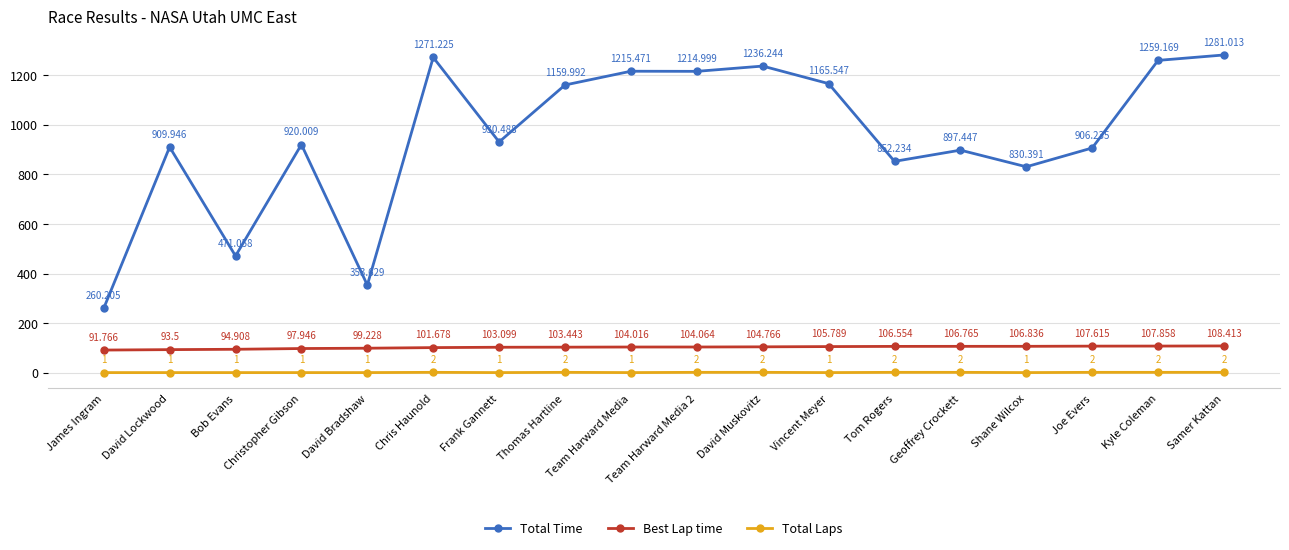

What value does the Total Laps series have at Team Harward Media 2?

2.0